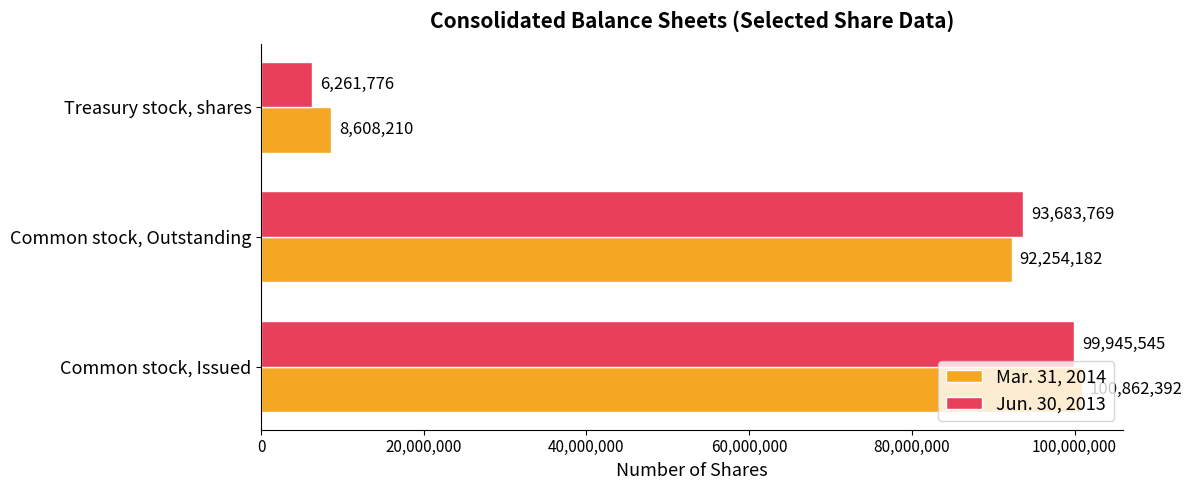

Rank the series by their maximum value, from highest to lowest.

Mar. 31, 2014, Jun. 30, 2013